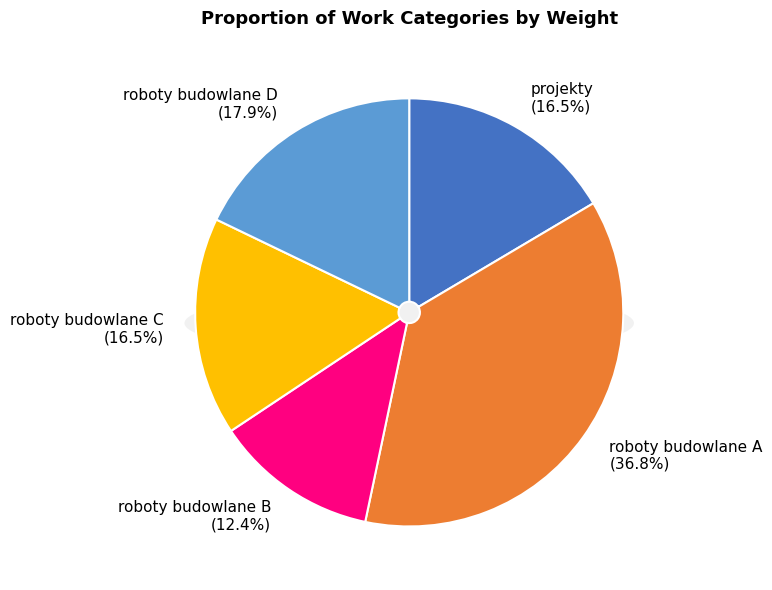

What percentage is the roboty budowlane C slice, to the nearest percent?

16%